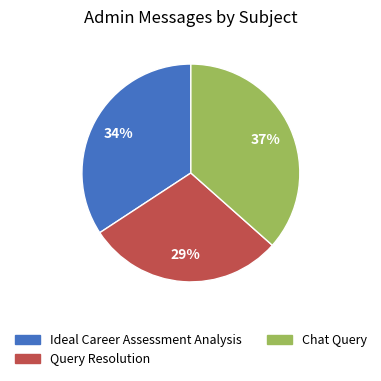

Which has a higher value, Query Resolution or Chat Query?

Chat Query